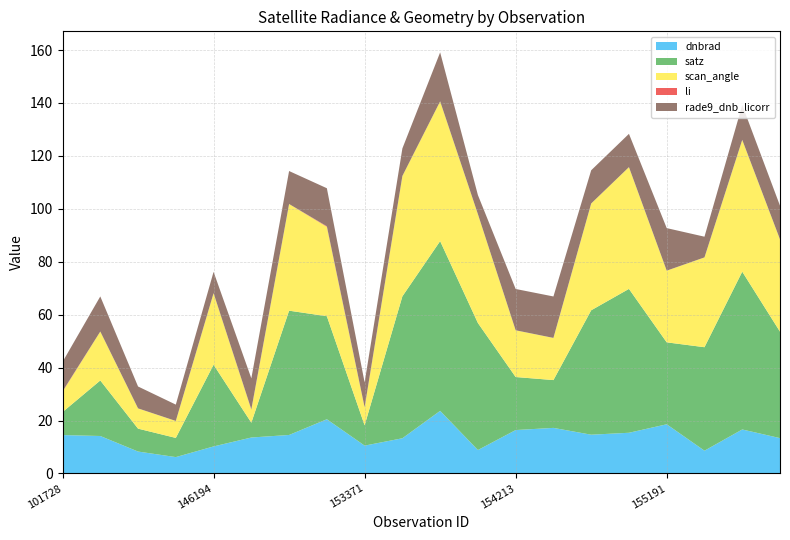

Reading left to right, extract all data points from this chart.

dnbrad: 101728=14.5	102352=14.1	103686=8.3	144221=6.2	146194=10.2	146385=13.6	148741=14.5	152628=20.5	153371=10.5	153652=13.3	153840=23.7	154022=8.8	154213=16.4	154406=17.2	154607=14.6	155011=15.4	155191=18.6	155557=8.6	155937=16.6	156115=13.3
satz: 101728=8.7	102352=21.0	103686=8.7	144221=7.2	146194=30.9	146385=5.6	148741=47.0	152628=38.9	153371=7.7	153652=53.6	153840=64.2	154022=48.0	154213=20.0	154406=18.1	154607=47.0	155011=54.4	155191=31.0	155557=39.1	155937=59.6	156115=40.2
scan_angle: 101728=7.7	102352=18.5	103686=7.7	144221=6.4	146194=27.0	146385=5.0	148741=40.3	152628=33.8	153371=6.8	153652=45.5	153840=52.8	154022=41.1	154213=17.7	154406=15.9	154607=40.4	155011=46.0	155191=27.1	155557=33.9	155937=49.8	156115=34.9
li: 101728=0.2	102352=0.0	103686=0.0	144221=0.0	146194=0.0	146385=0.1	148741=0.0	152628=0.2	153371=0.1	153652=0.0	153840=0.0	154022=0.0	154213=0.0	154406=0.0	154607=0.0	155011=0.0	155191=0.0	155557=0.0	155937=0.0	156115=0.0
rade9_dnb_licorr: 101728=11.1	102352=13.3	103686=8.3	144221=6.2	146194=8.0	146385=11.7	148741=12.5	152628=14.4	153371=9.4	153652=10.4	153840=18.5	154022=7.2	154213=15.6	154406=15.7	154607=12.6	155011=12.6	155191=16.1	155557=7.8	155937=13.2	156115=12.7